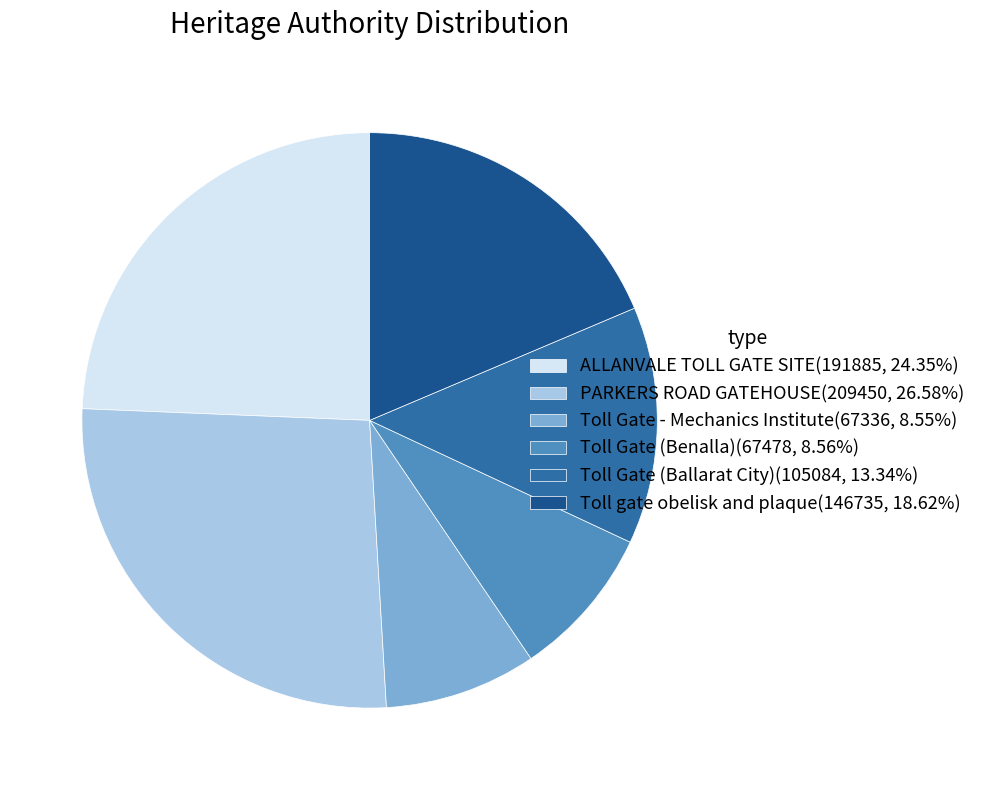

Do Toll Gate - Mechanics Institute and Toll Gate (Ballarat City) together represent more than half of the pie?

No